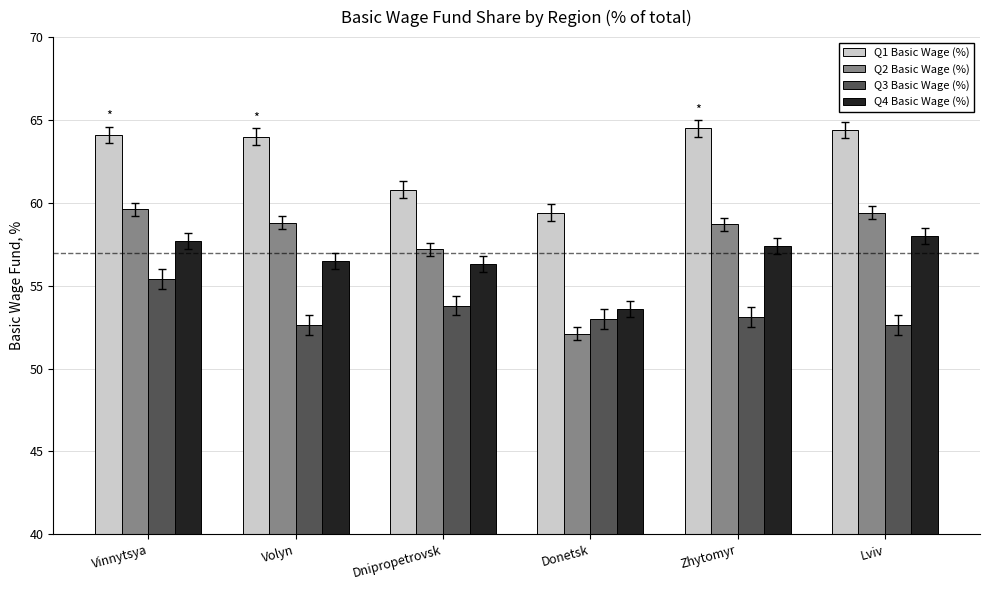

At Donetsk, list the series in order from largest to smallest.

Q1 Basic Wage (%), Q4 Basic Wage (%), Q3 Basic Wage (%), Q2 Basic Wage (%)